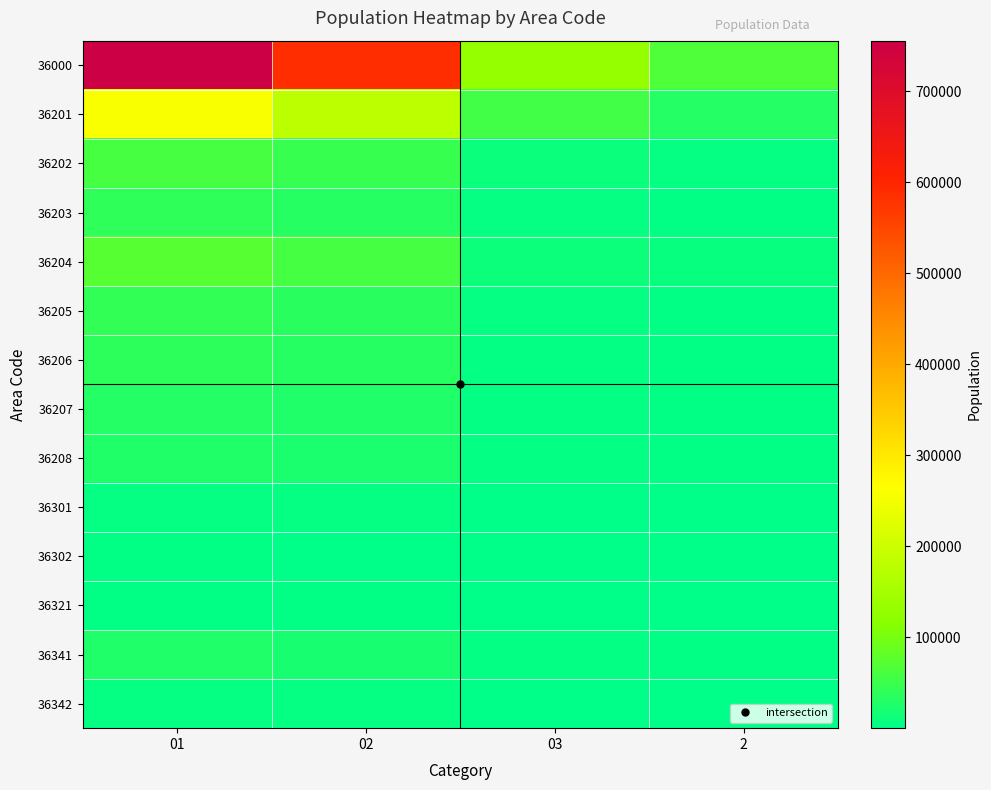

Reading left to right, list all the values displayed in this chart.

36000: 01=755733	02=586302	03=129970	2=65887
36201: 01=258554	02=180594	03=54984	2=30382
36202: 01=59101	02=46813	03=9905	2=5173
36203: 01=38755	02=31599	03=5878	2=2757
36204: 01=73019	02=58987	03=11192	2=6335
36205: 01=41466	02=34803	03=5527	2=2890
36206: 01=37202	02=32059	03=3972	2=1907
36207: 01=30501	02=25956	03=4162	2=2369
36208: 01=26836	02=22580	03=3626	2=2016
36301: 01=5301	02=4670	03=598	2=218
36302: 01=1545	02=1288	03=247	2=113
36321: 01=2289	02=2126	03=156	2=36
36341: 01=25590	02=20383	03=3741	2=1569
36342: 01=5300	02=4702	03=493	2=158